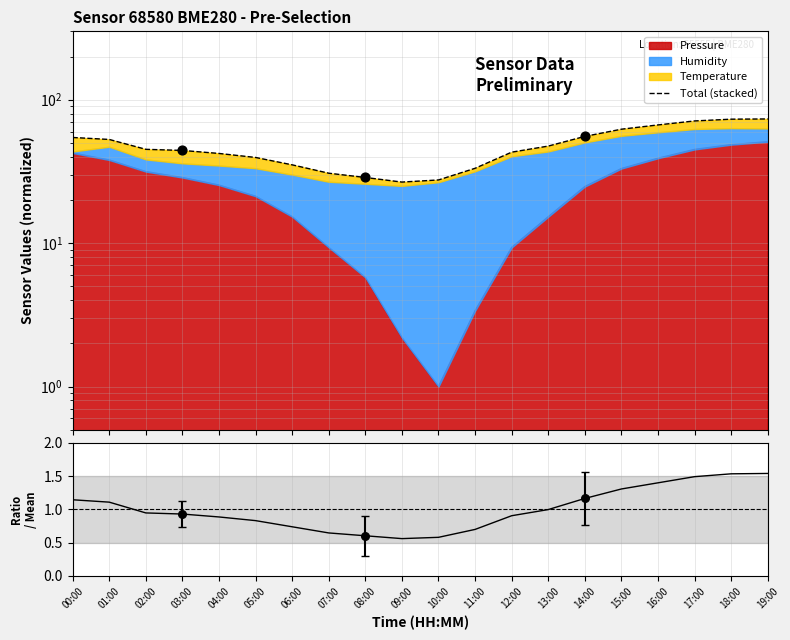

Is the value of Data / Mean at 17:00 greater than the value of Total (stacked) at 16:00?

No